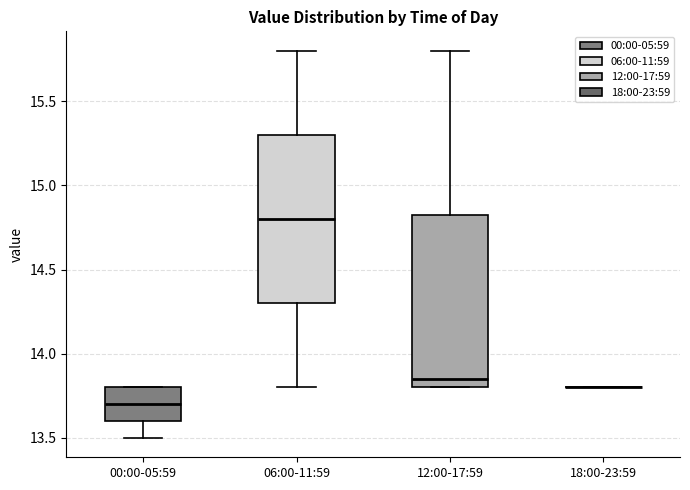

Where is the lower edge of the box for 12:00-17:59 on the y-axis? The values are not printed on the chart, so give them approximately, as read against the axis.

13.80